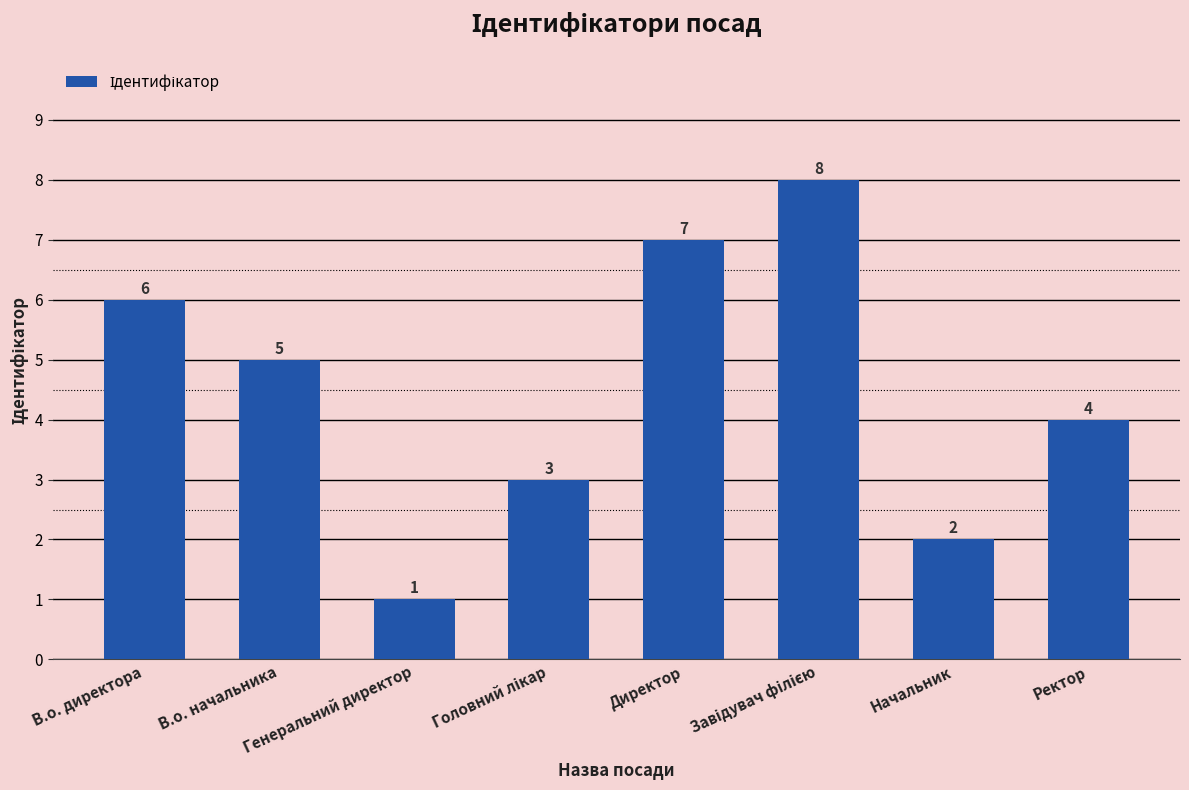

What is the difference between the second highest and second lowest values?

5